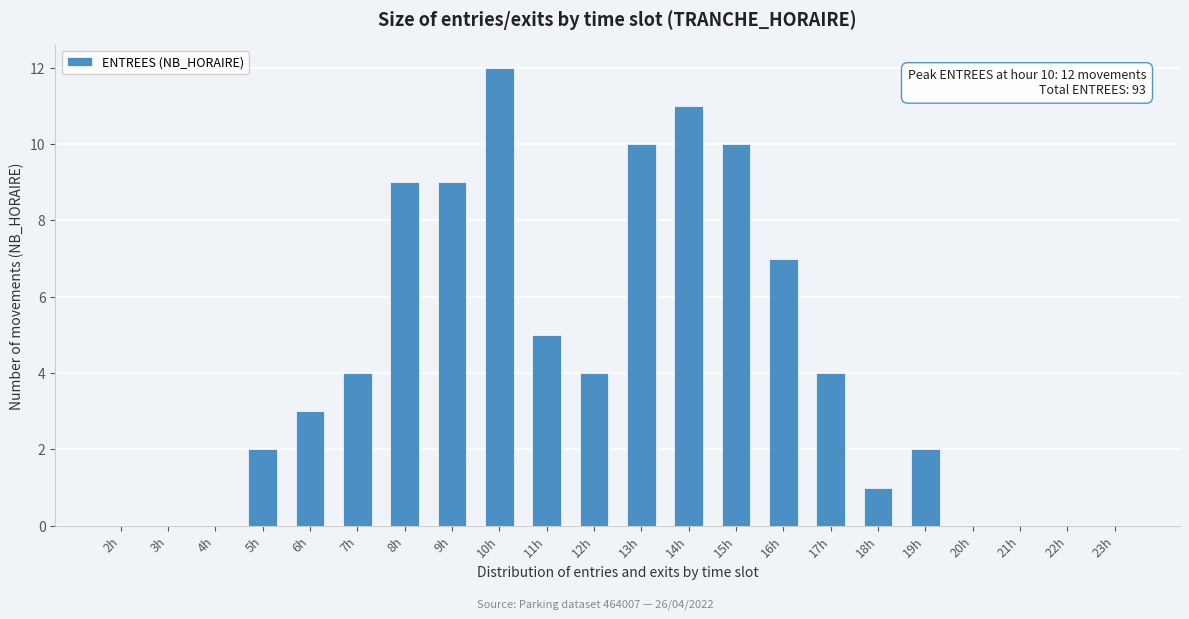

Reading left to right, extract all data points from this chart.

2h=0	3h=0	4h=0	5h=2	6h=3	7h=4	8h=9	9h=9	10h=12	11h=5	12h=4	13h=10	14h=11	15h=10	16h=7	17h=4	18h=1	19h=2	20h=0	21h=0	22h=0	23h=0